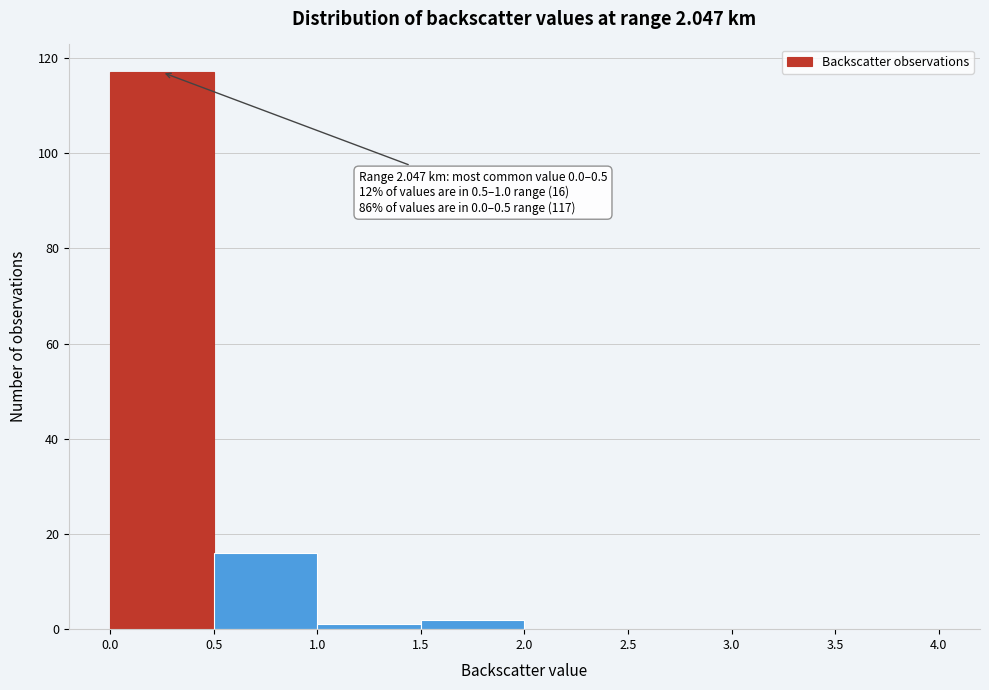

Over which range of the x-axis is the bar tallest?

0.0 to 0.5